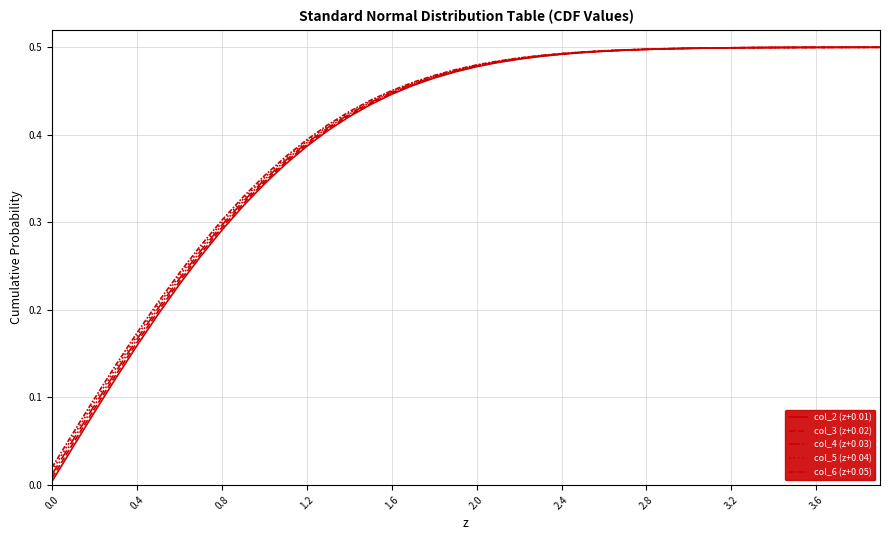

What is the sum of all col_5 (z+0.04) values?

16.0